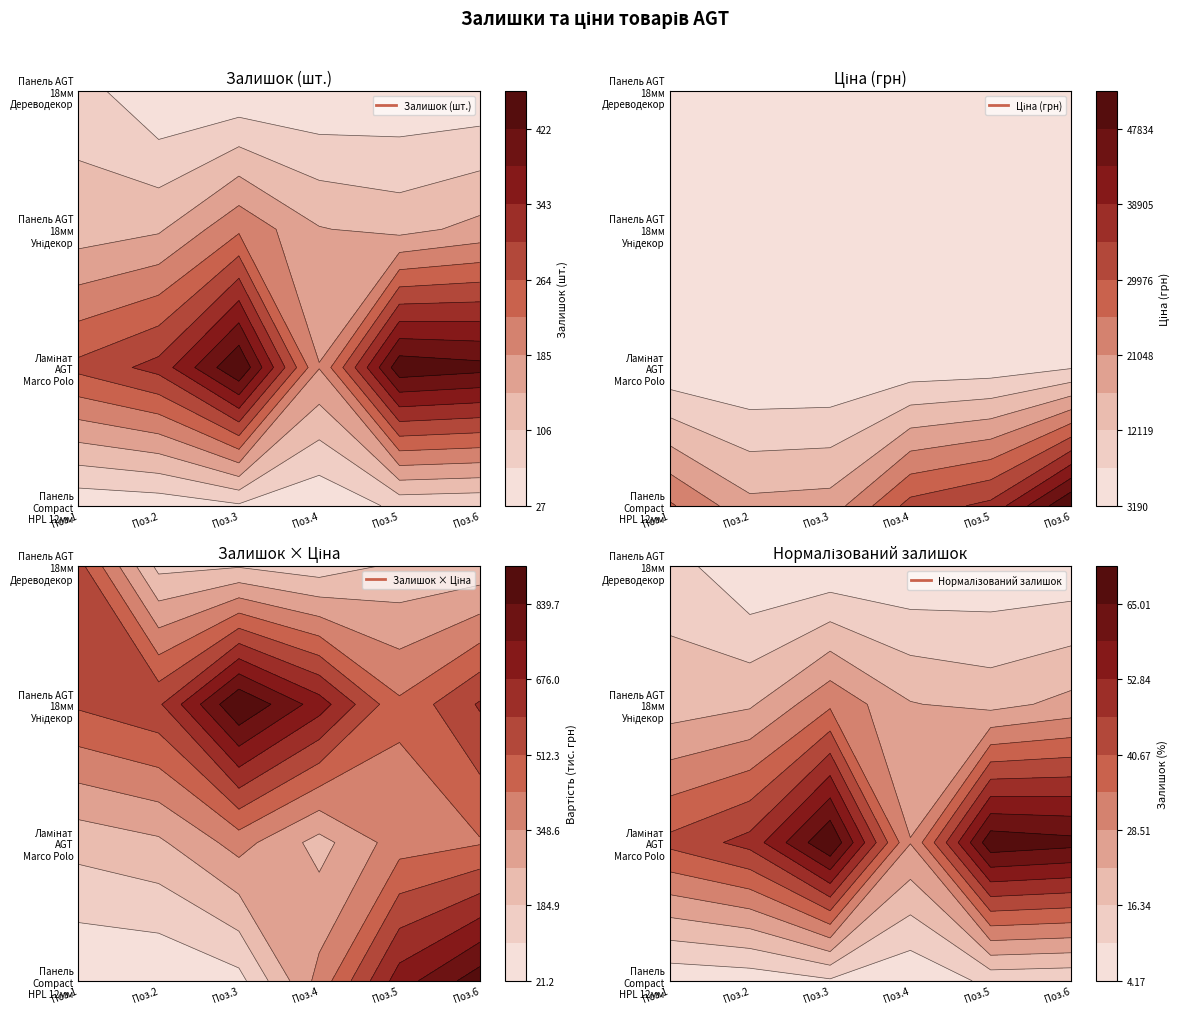

List the series in order of their peak value, highest first.

Панель Compact HPL 12мм, Панель AGT 18мм Дереводекор, Панель AGT 18мм Унідекор, Ламінат AGT Marco Polo